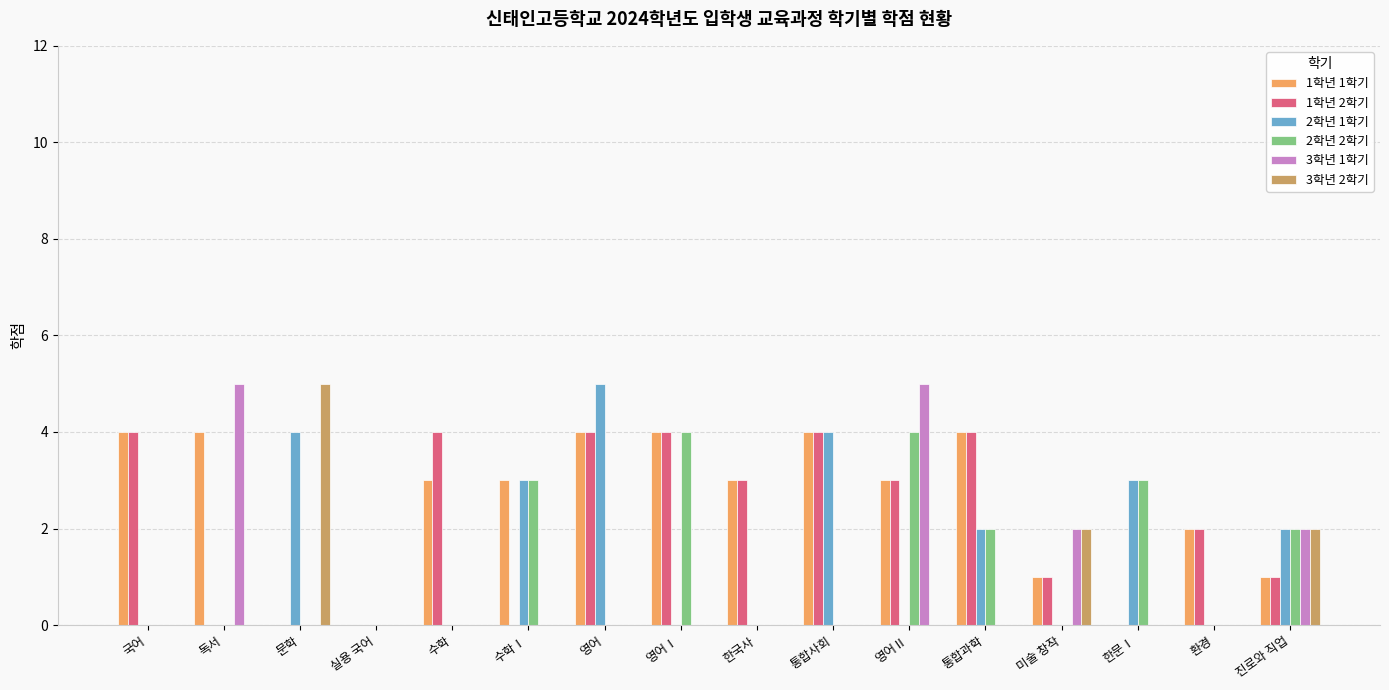

What are all the series names shown in the legend?

1학년 1학기, 1학년 2학기, 2학년 1학기, 2학년 2학기, 3학년 1학기, 3학년 2학기